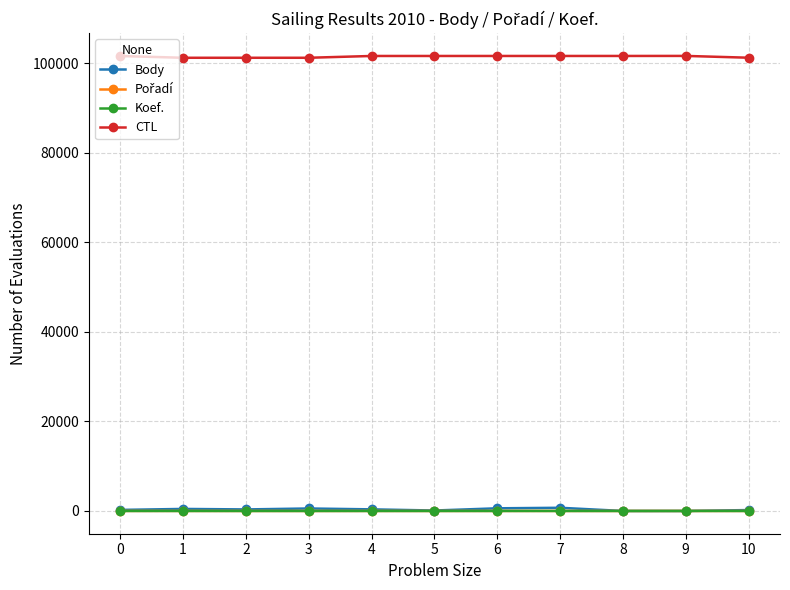

What is the greatest value displayed?

101624